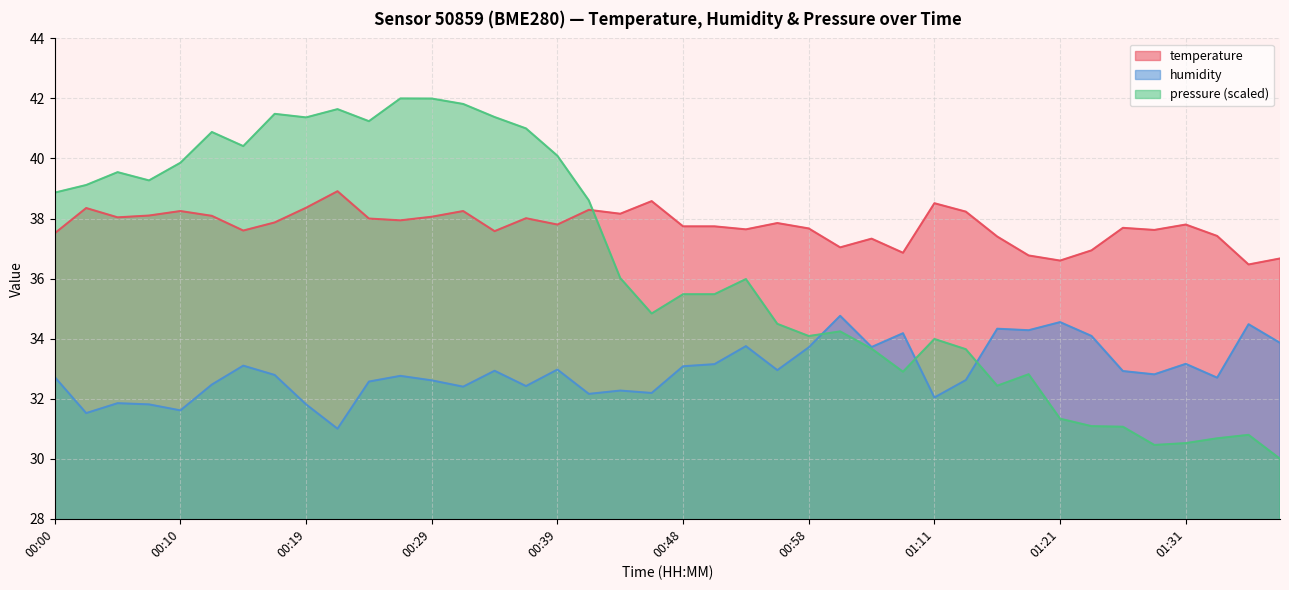

In temperature, how many points are higher than both neighbors (excluding endpoints)?

12